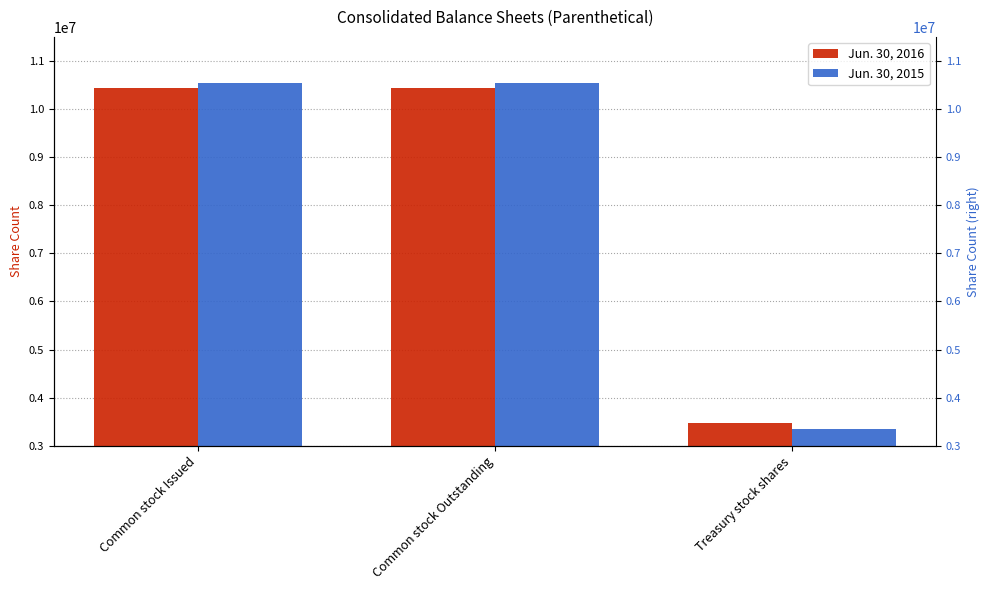

Reading left to right, extract all data points from this chart.

Jun. 30, 2016: 10442203	10442203	3472286
Jun. 30, 2015: 10533869	10533869	3342286